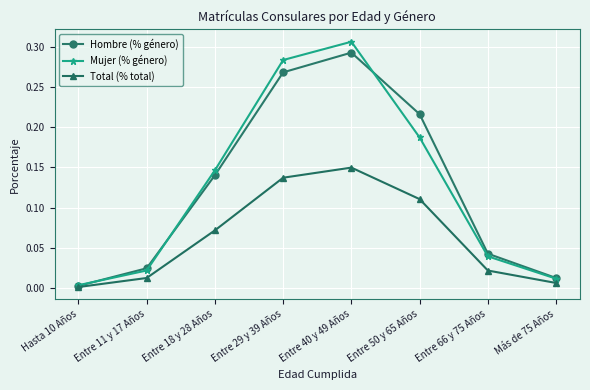

True or false: Mujer (% género) has a value of 0.0 at Entre 66 y 75 Años.

True